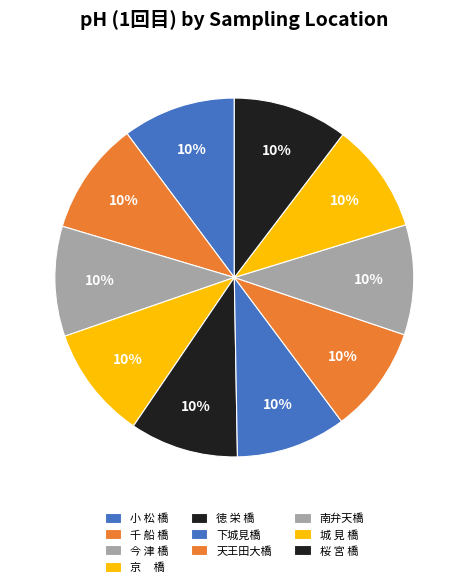

How many segments does this pie chart have?

10